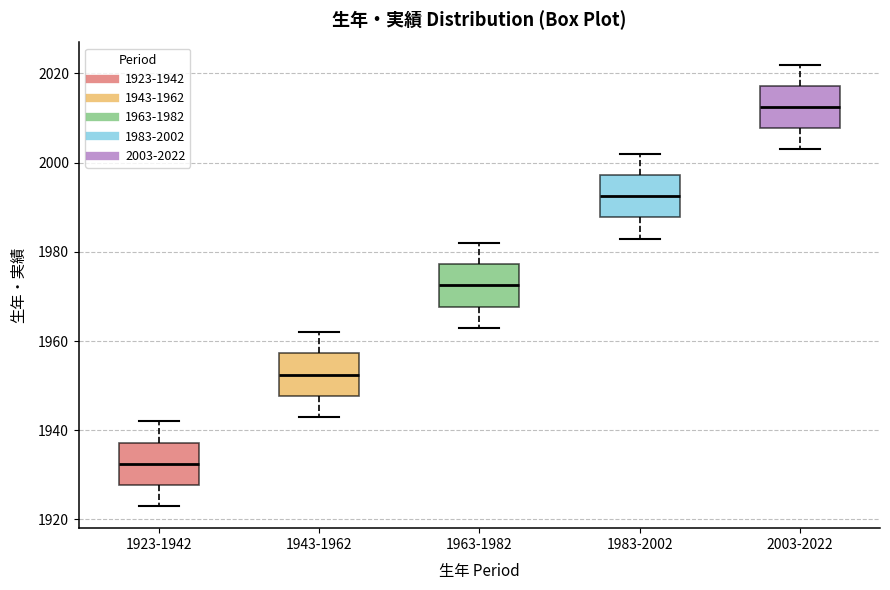

Where does the median line of the box for 2003-2022 sit on the y-axis? The values are not printed on the chart, so give them approximately, as read against the axis.

2012